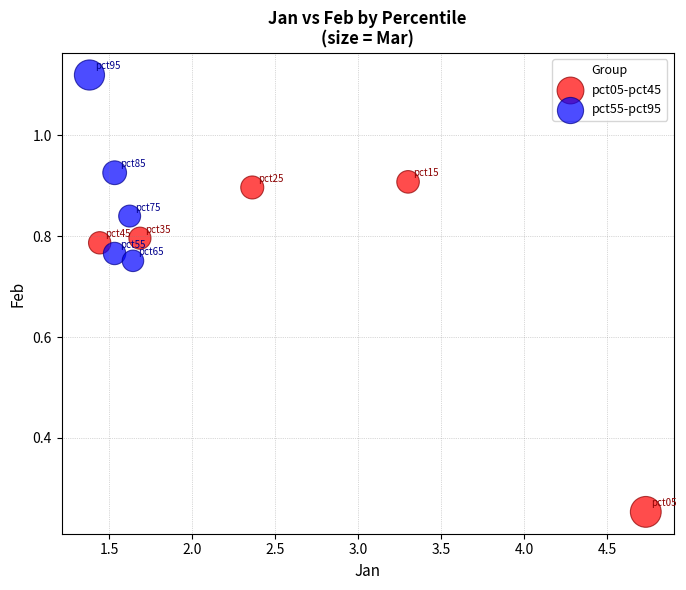

Which series contains the highest Y value?

pct55-pct95